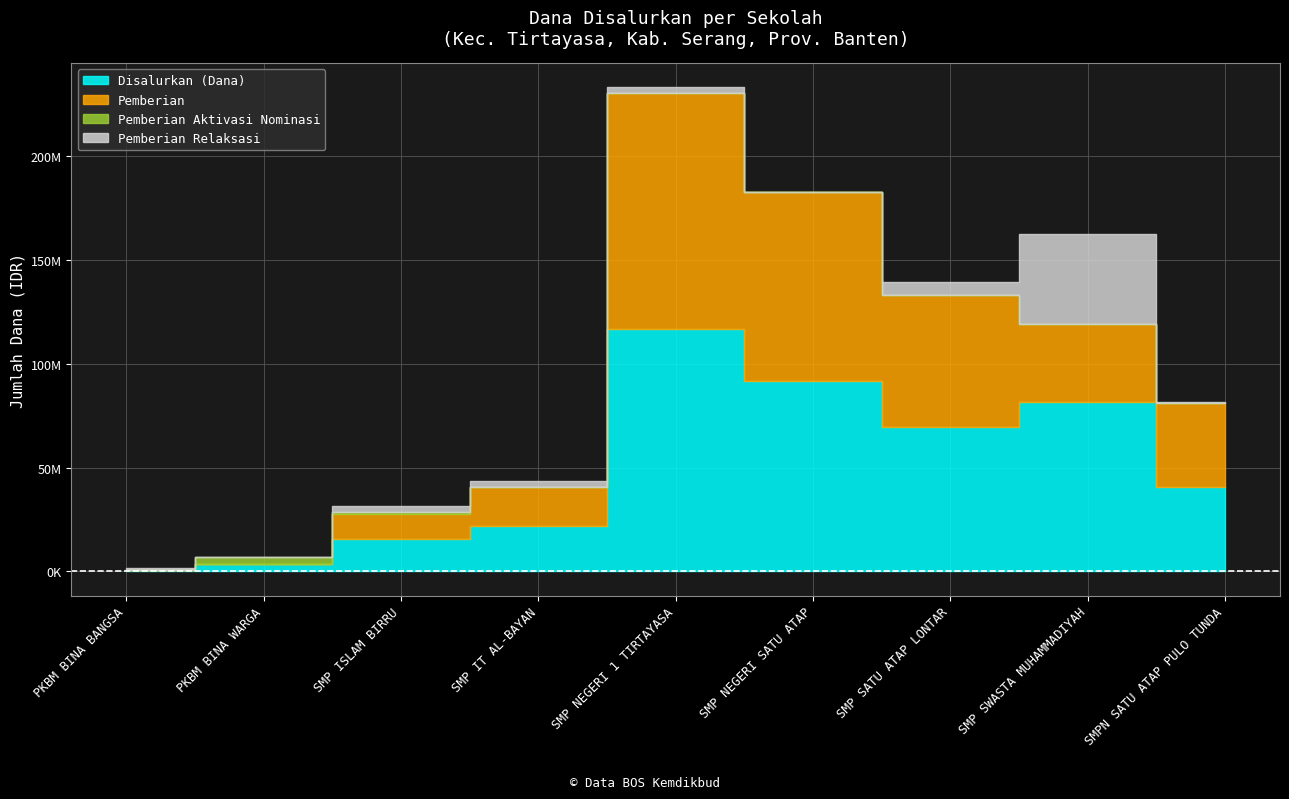

True or false: Disalurkan (Dana) and Pemberian Relaksasi cross at least once.

False